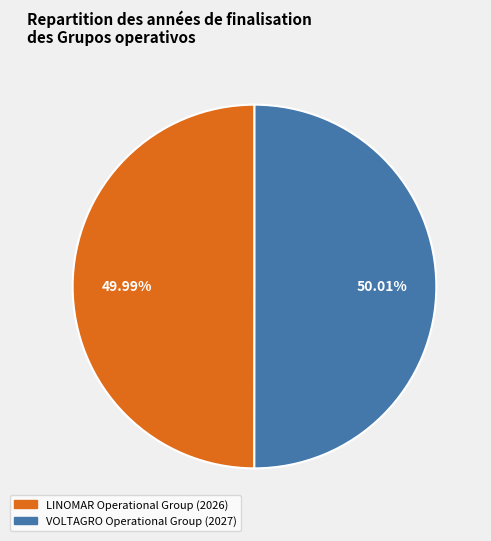

How many segments does this pie chart have?

2